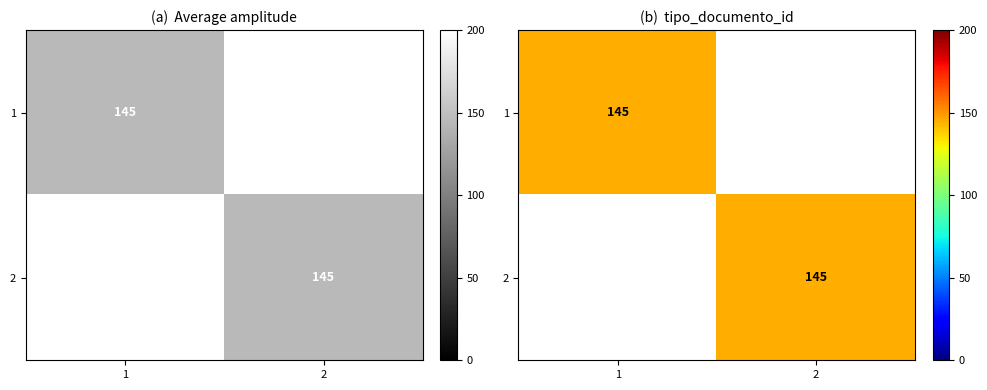

What is the difference between the highest and lowest values at 2?

145